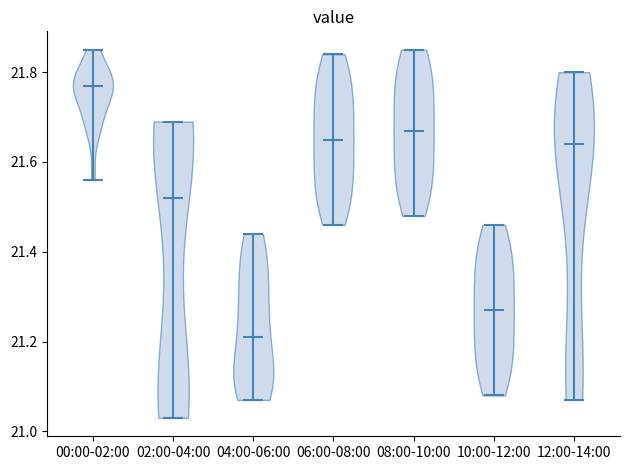

What is the lowest point the violin for 12:00-14:00 reaches on the y-axis? The values are not printed on the chart, so give them approximately, as read against the axis.

21.08